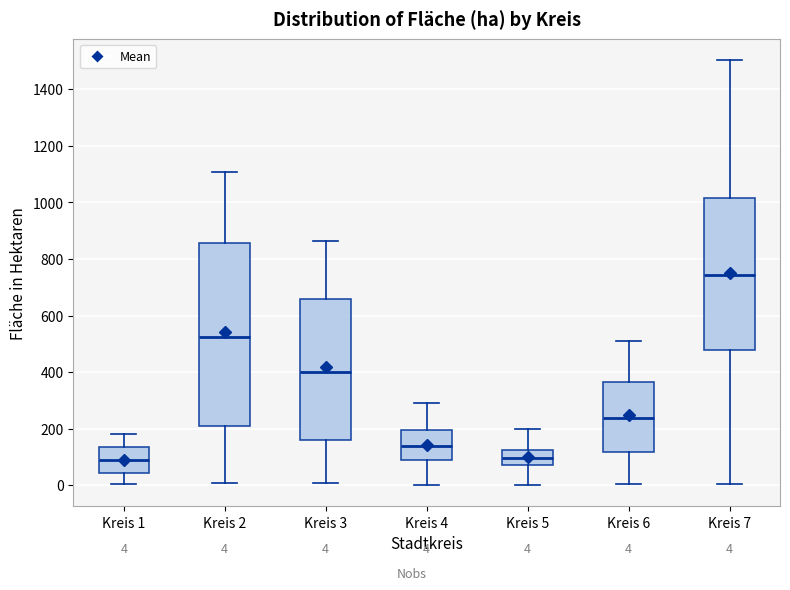

Comparing the boxes themselves (not the whiskers), which one is the tallest?

Kreis 2